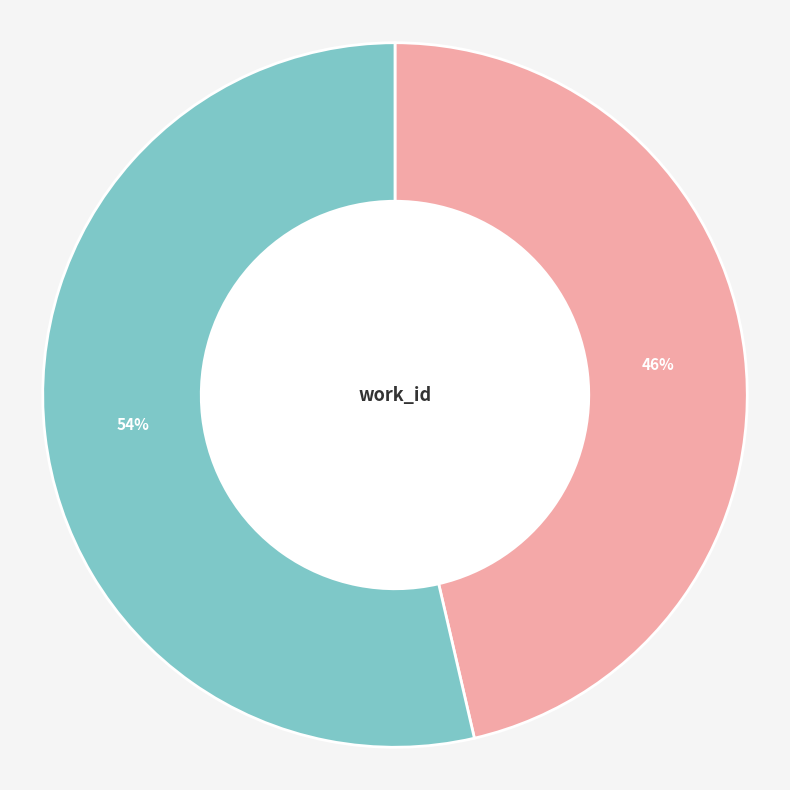

Rank the categories by value from lowest to highest.

2011-05-25, 2014-07-03